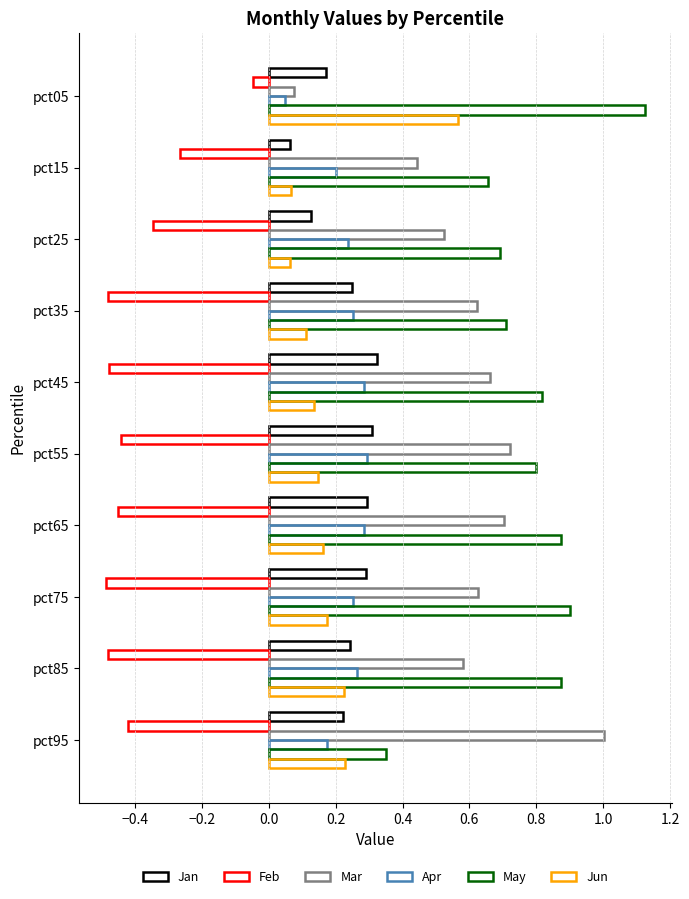

Which series has the largest total across all categories?

May